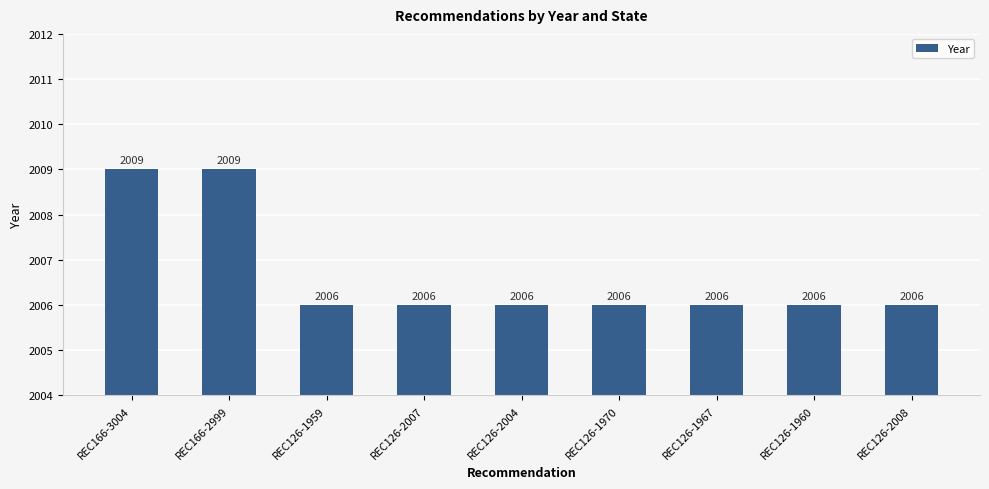

What is the minimum value shown in the chart?

2006